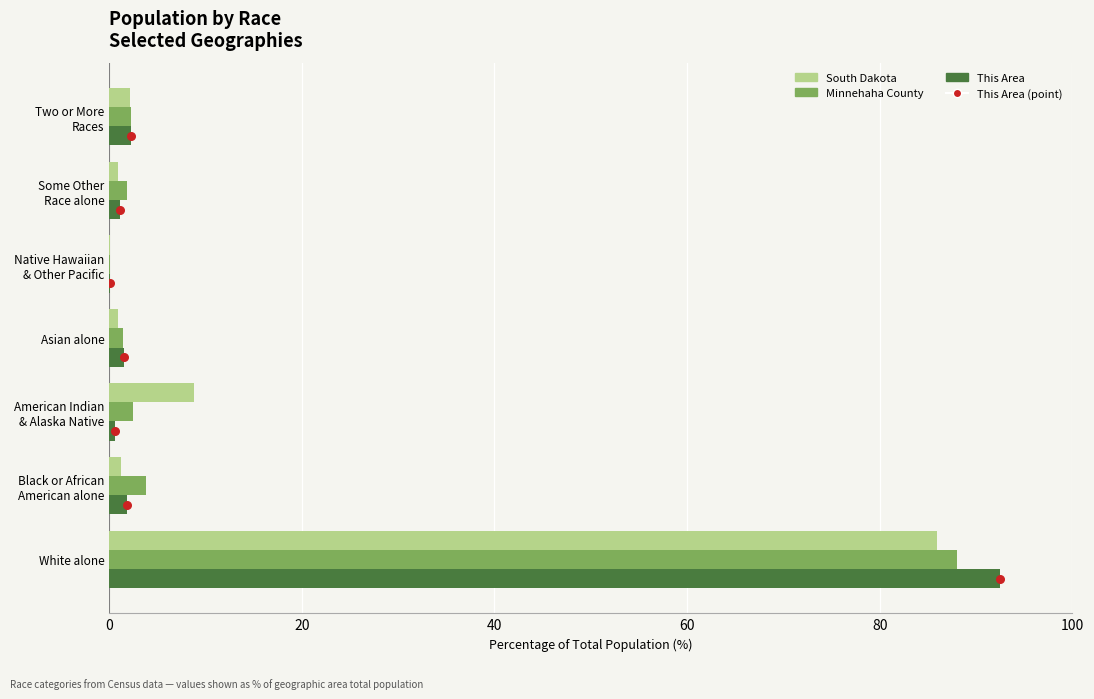

Is the value of South Dakota at White alone greater than the value of Minnehaha County at Two or More Races?

Yes